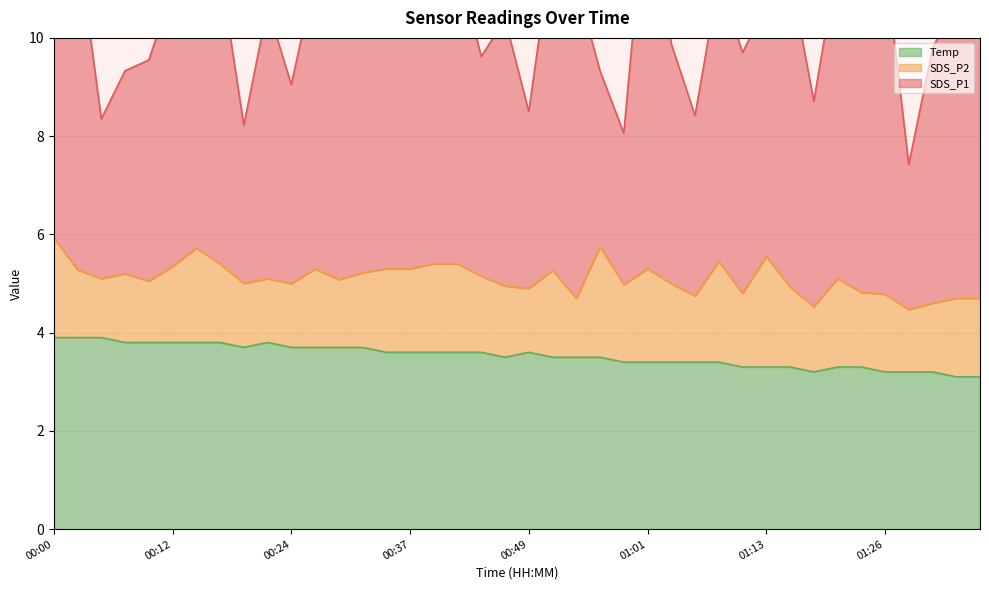

At which category does SDS_P2 reach its first local peak?

00:07